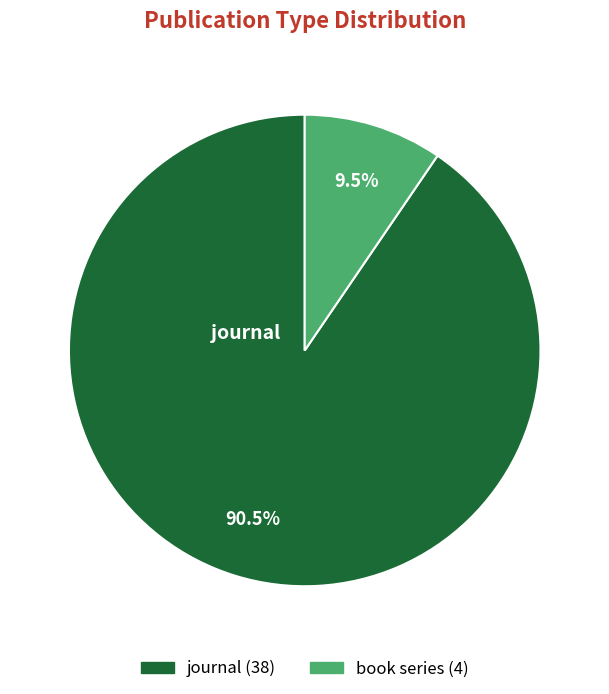

Is there any slice that represents more than half of the pie?

Yes